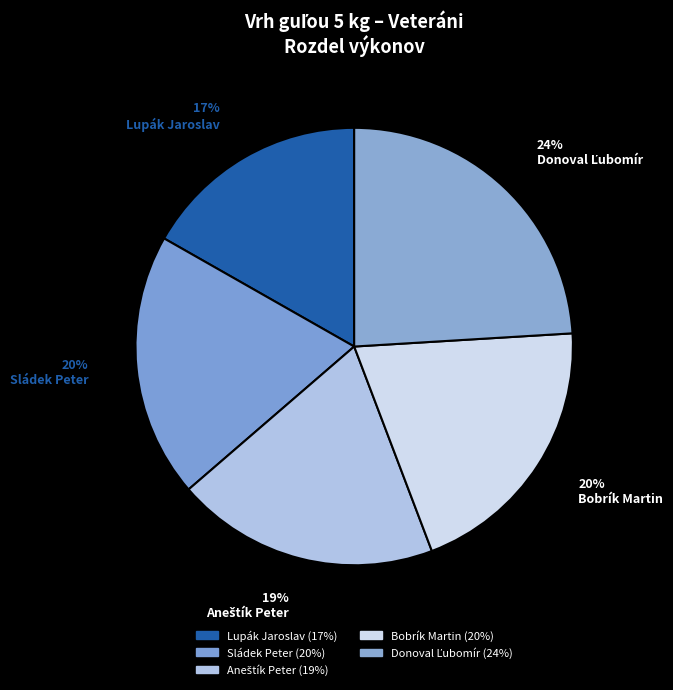

Count the number of slices in the pie.

5